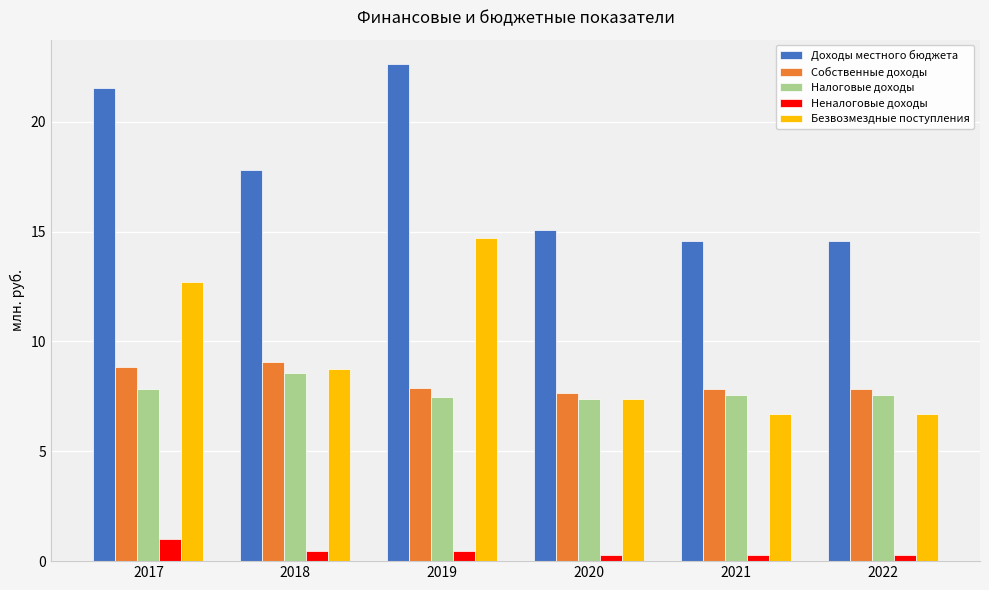

Is it true that Безвозмездные поступления equals 2.8 at 2017?

False